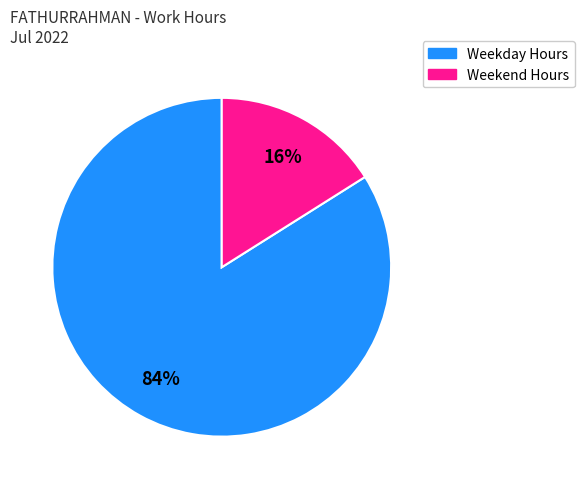

The Weekend Hours slice represents 10% of the pie. True or false?

False